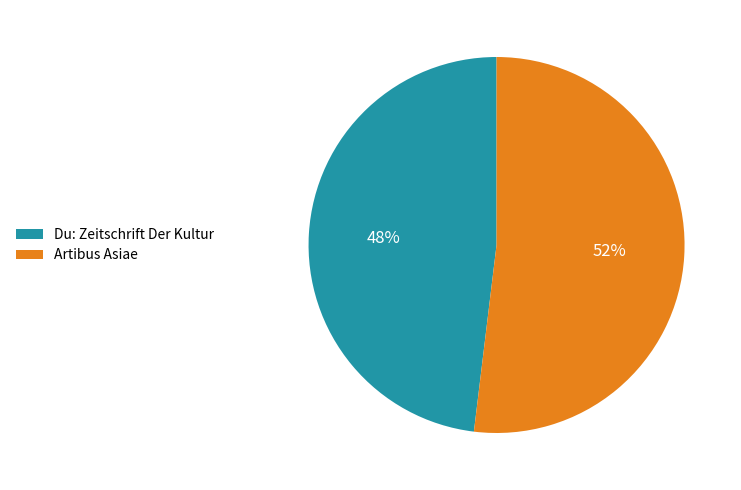

What is the largest slice in the pie chart?

Artibus Asiae